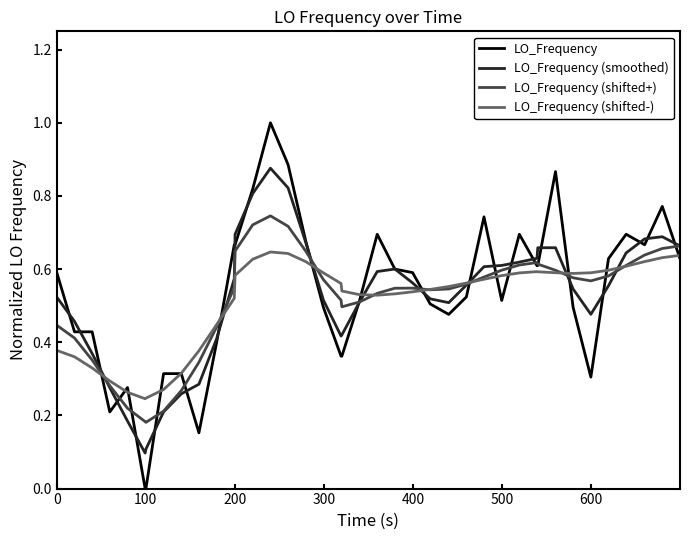

Which series has the largest range (max minus min)?

LO_Frequency